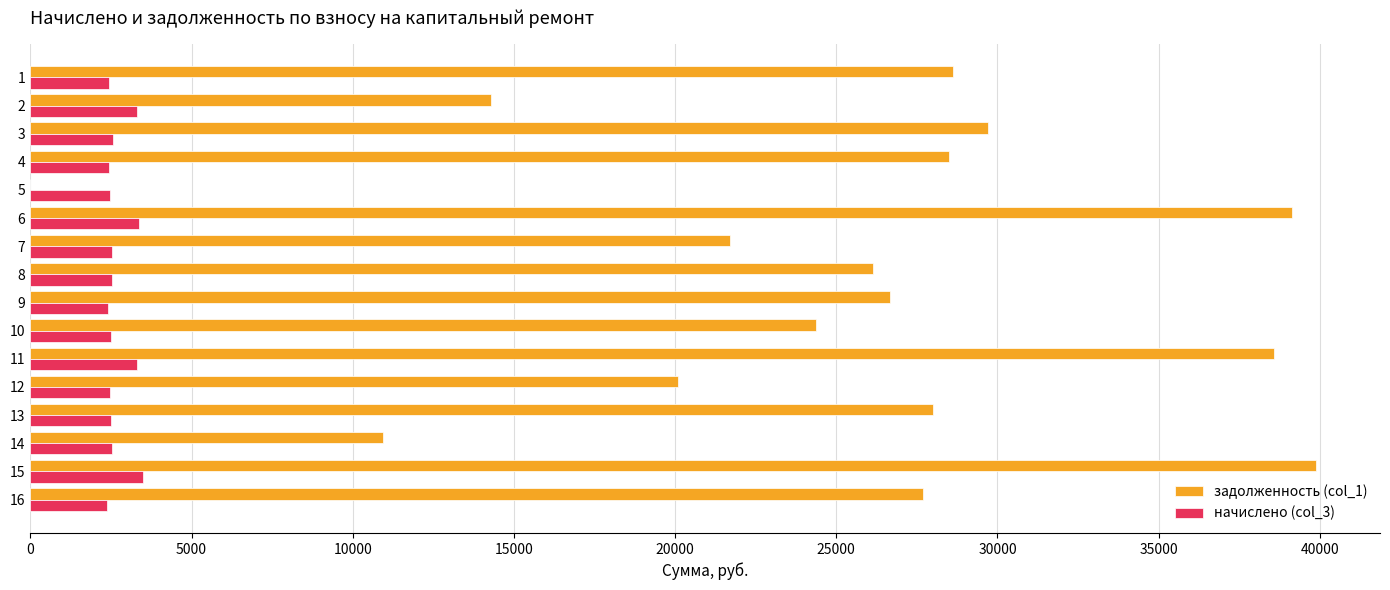

Between 2 and 4, which series saw the biggest shift?

задолженность (col_1)